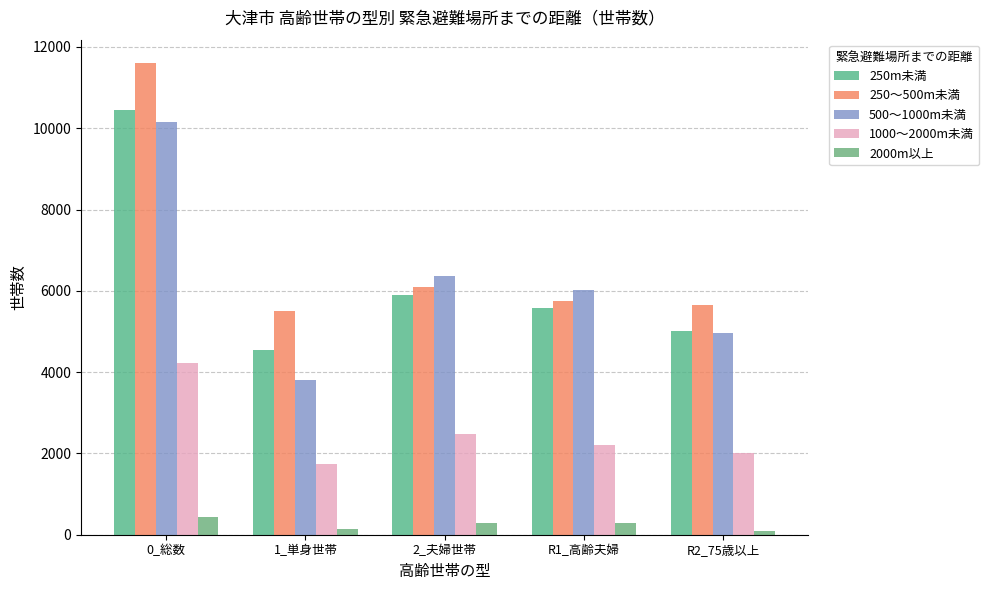

What is the approximate value of 250～500m未満 at 2_夫婦世帯, to the nearest 10?

6100